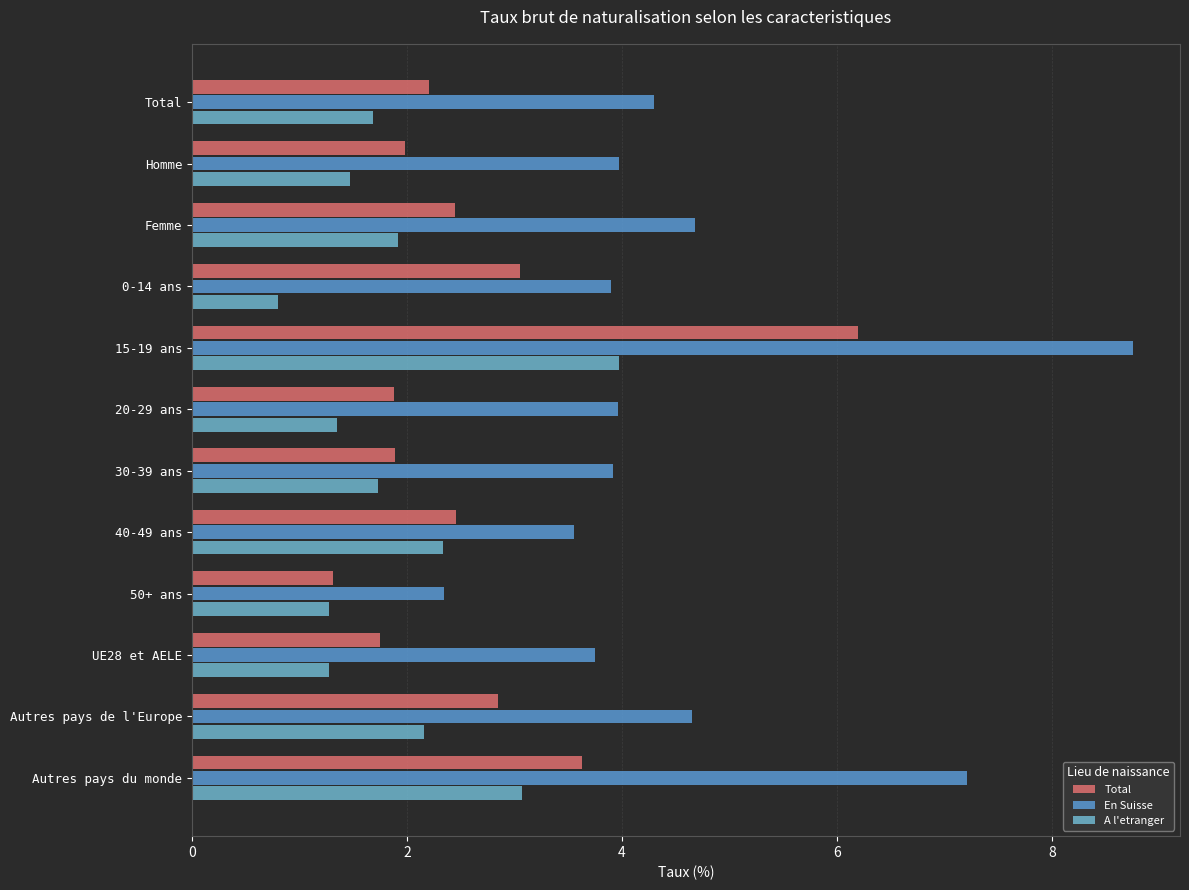

How many series are shown in this chart?

3